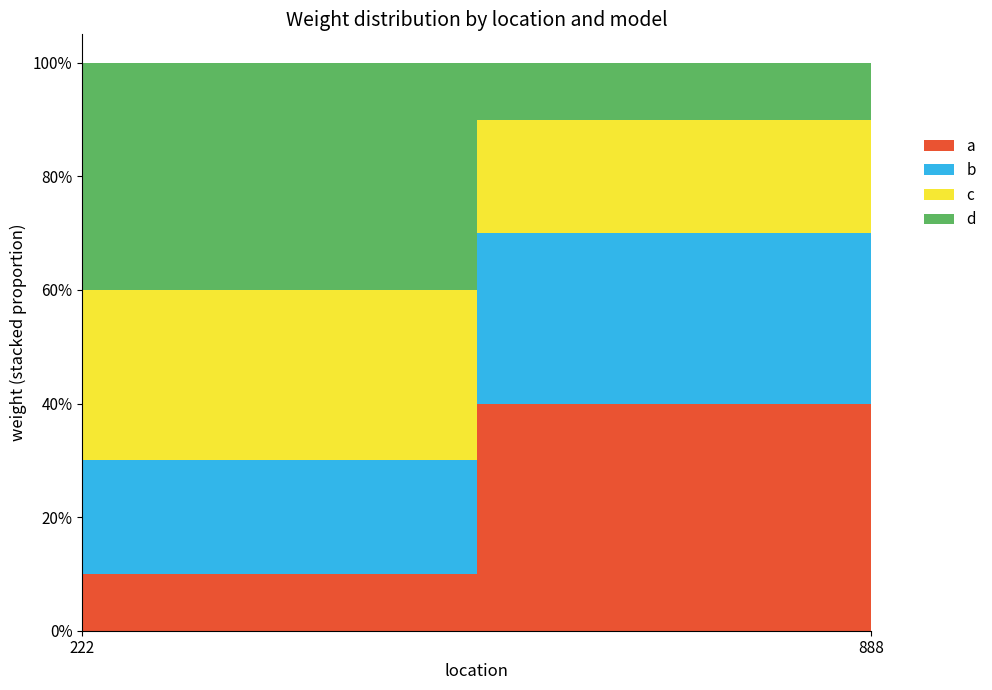

Is the value of c at 888 greater than the value of a at 222?

Yes